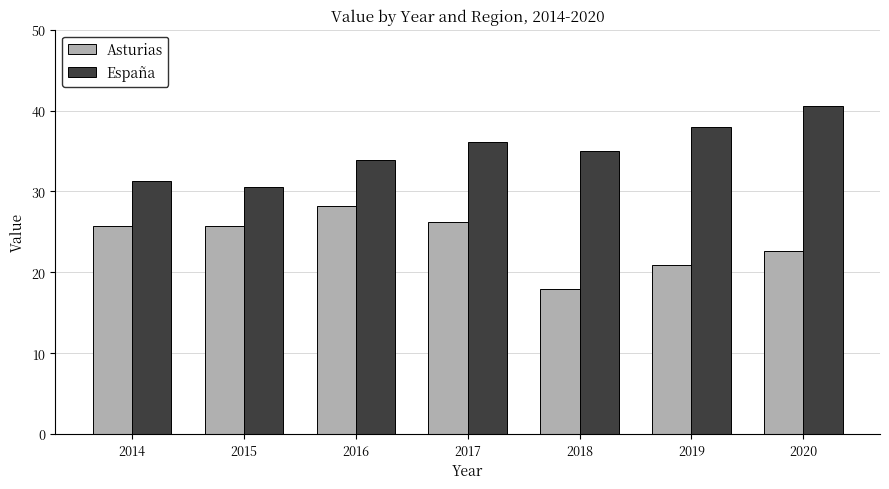

True or false: España has a value of 30.5 at 2015.

True